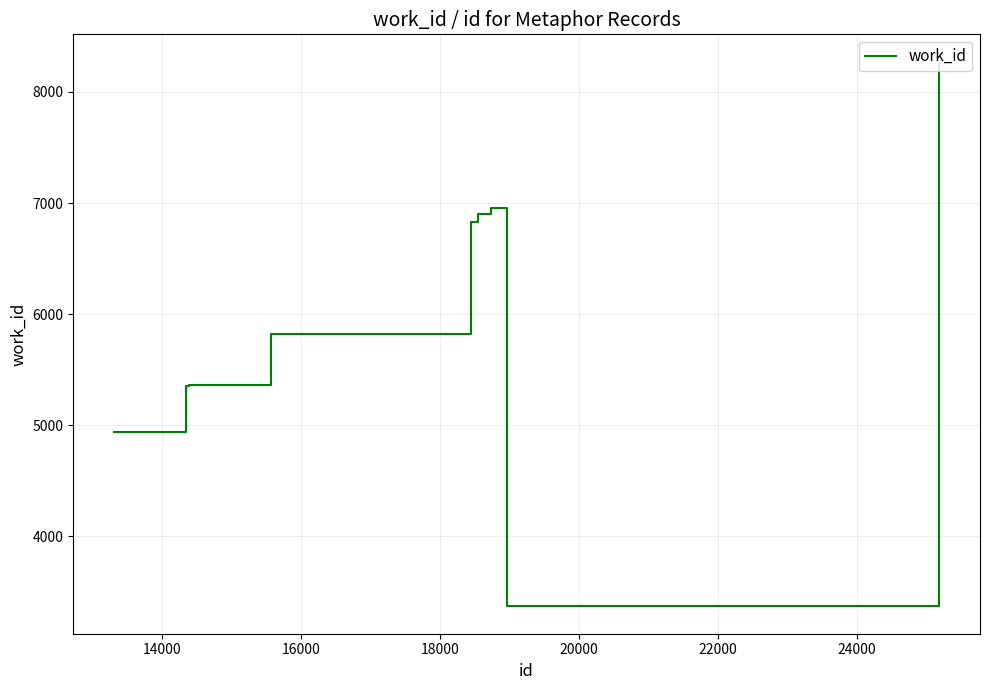

What is the difference between the maximum and minimum values?

4903